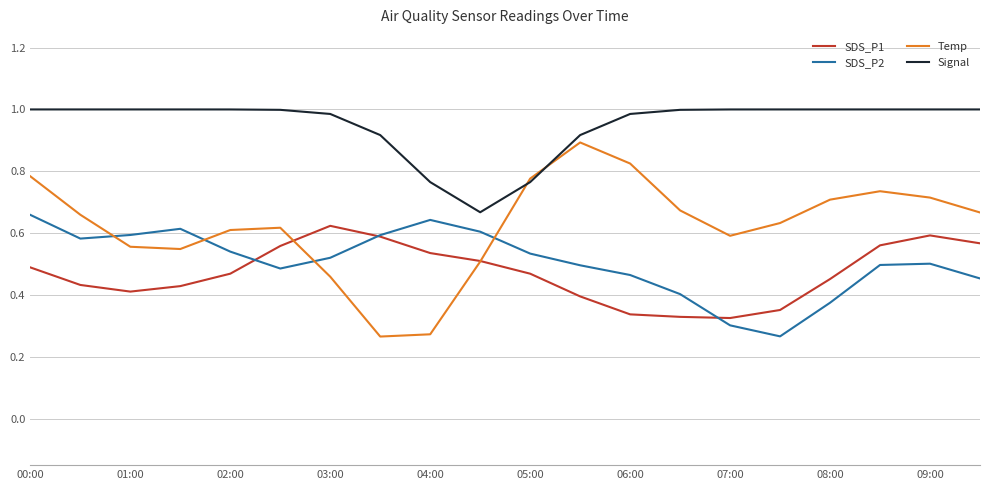

True or false: Signal and SDS_P2 cross at least once.

False